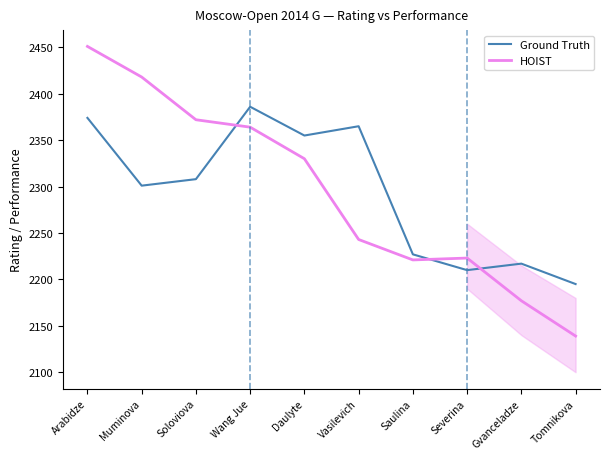

What is the spread (max minus min) of values at Arabidze?

77